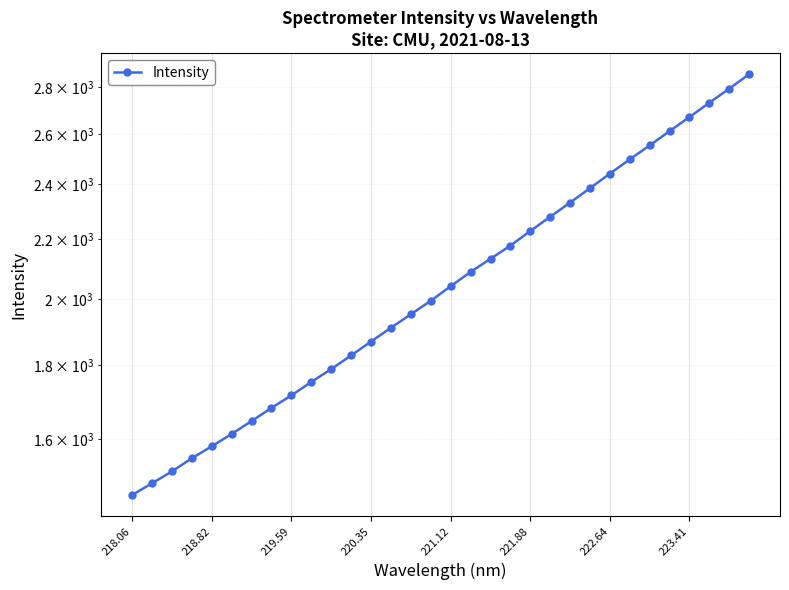

Which category has the lowest value across all series?

218.06